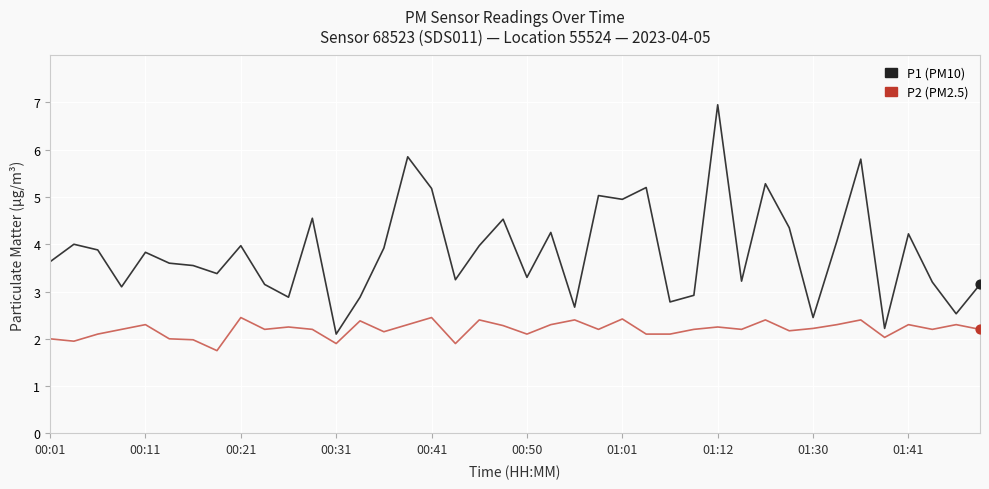

What is the greatest value displayed?

7.0